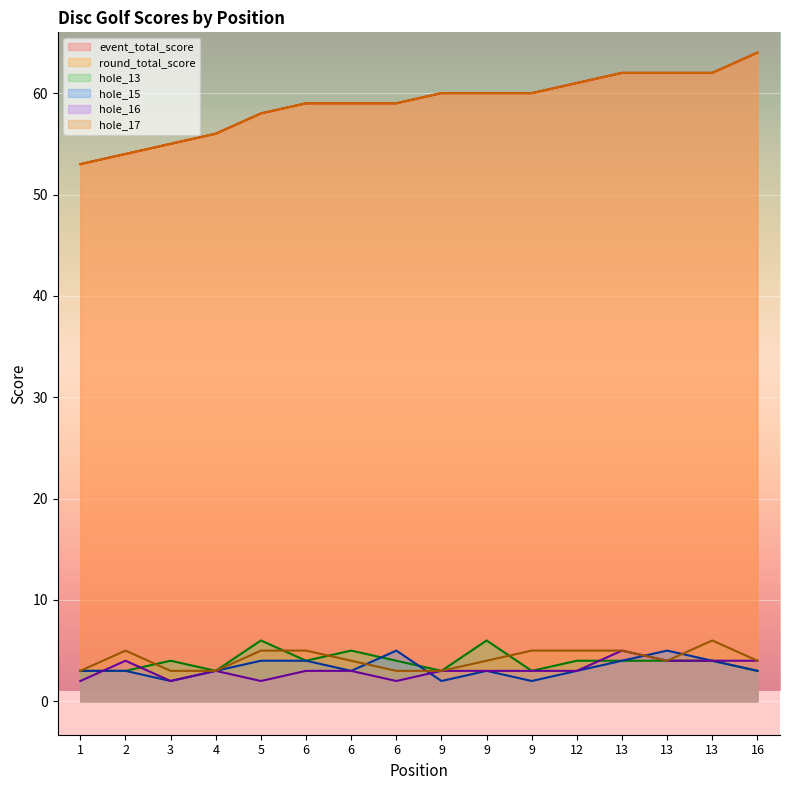

What is the value of the hole_13 point at the 1st from the left?

3